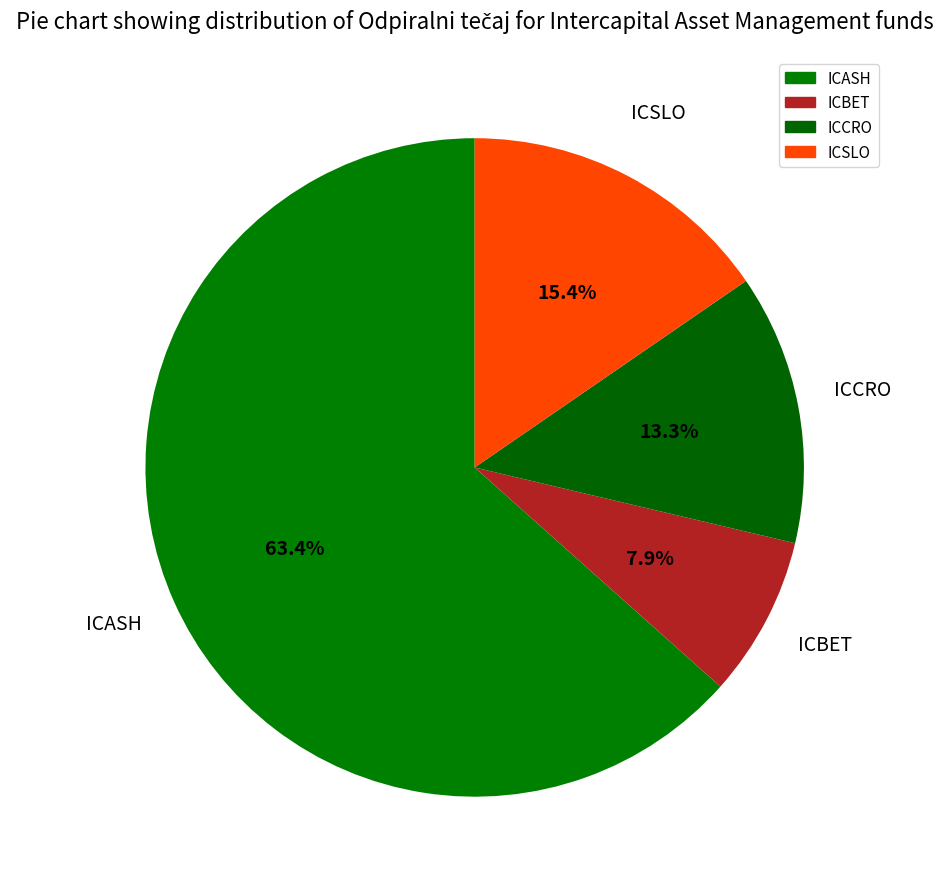

Approximately how many times larger is the value at ICSLO compared to ICBET?

2.0